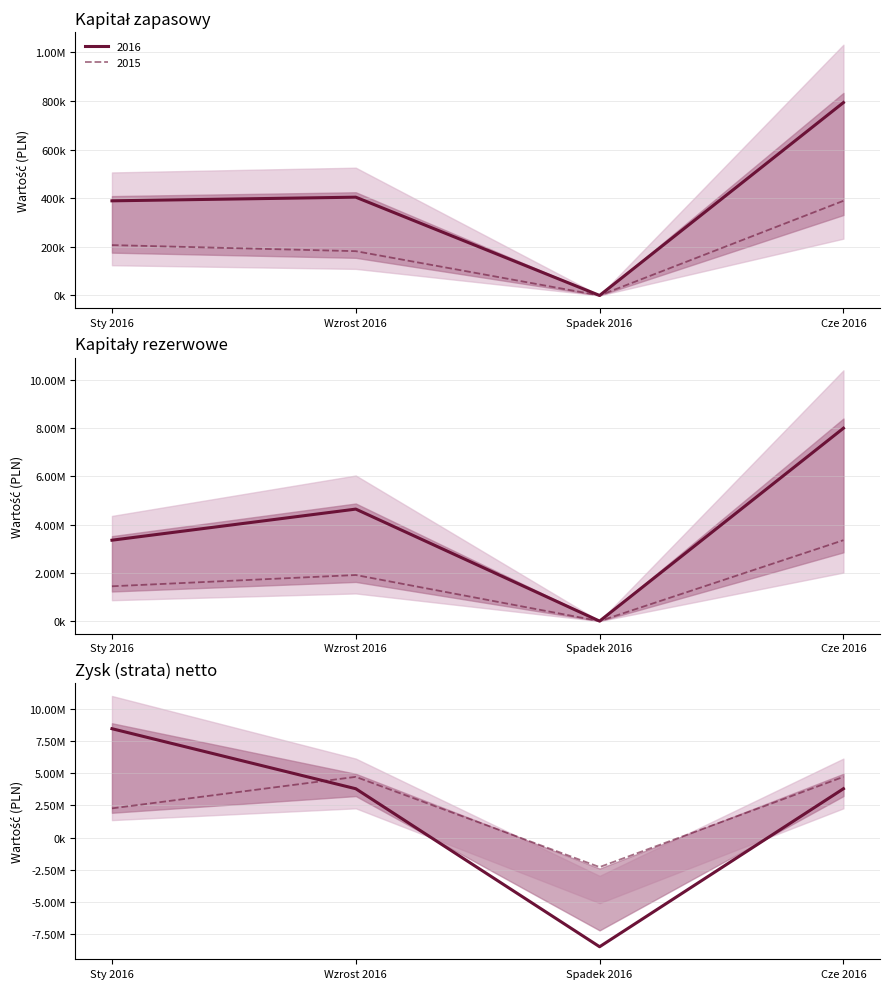

Rank the series by their average value, from highest to lowest.

Kapitały rezerwowe, Zysk (strata) netto, Kapitał zapasowy